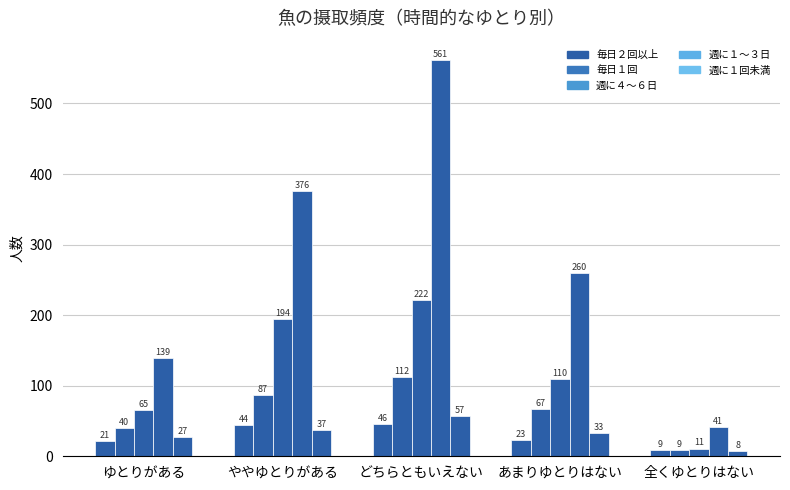

Does the chart contain stacked bars?

No